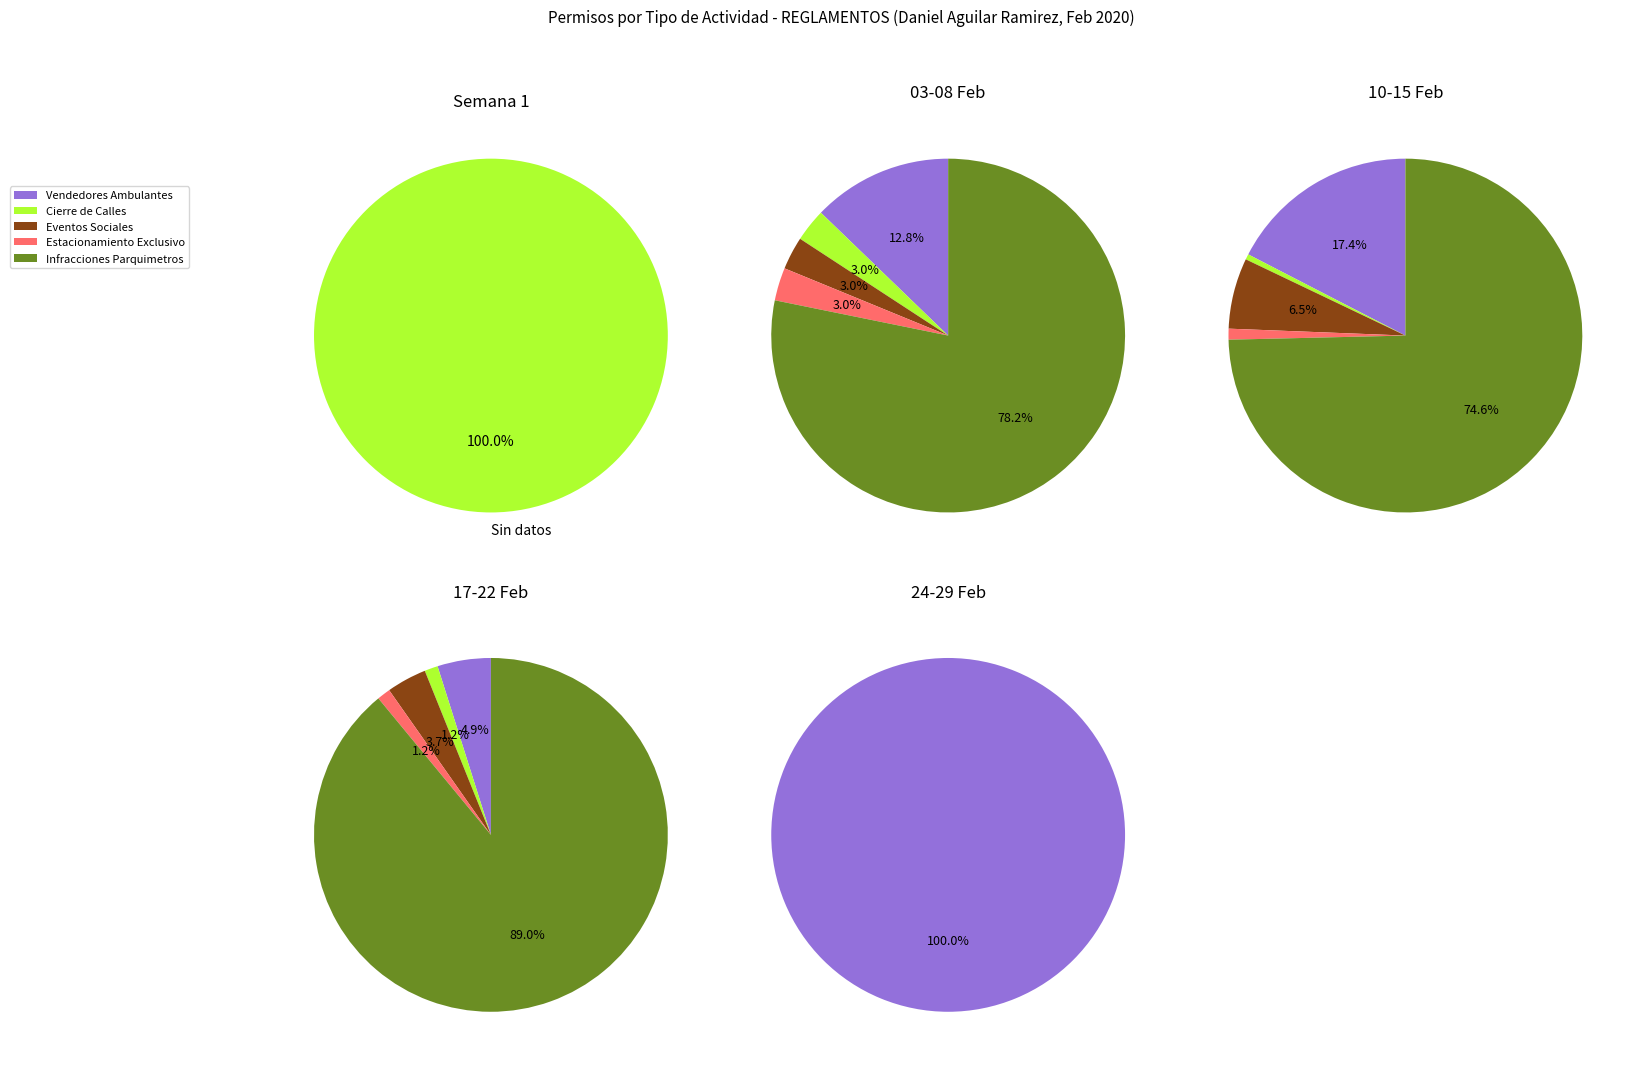

How much of the chart is everything except 0?

100.0%